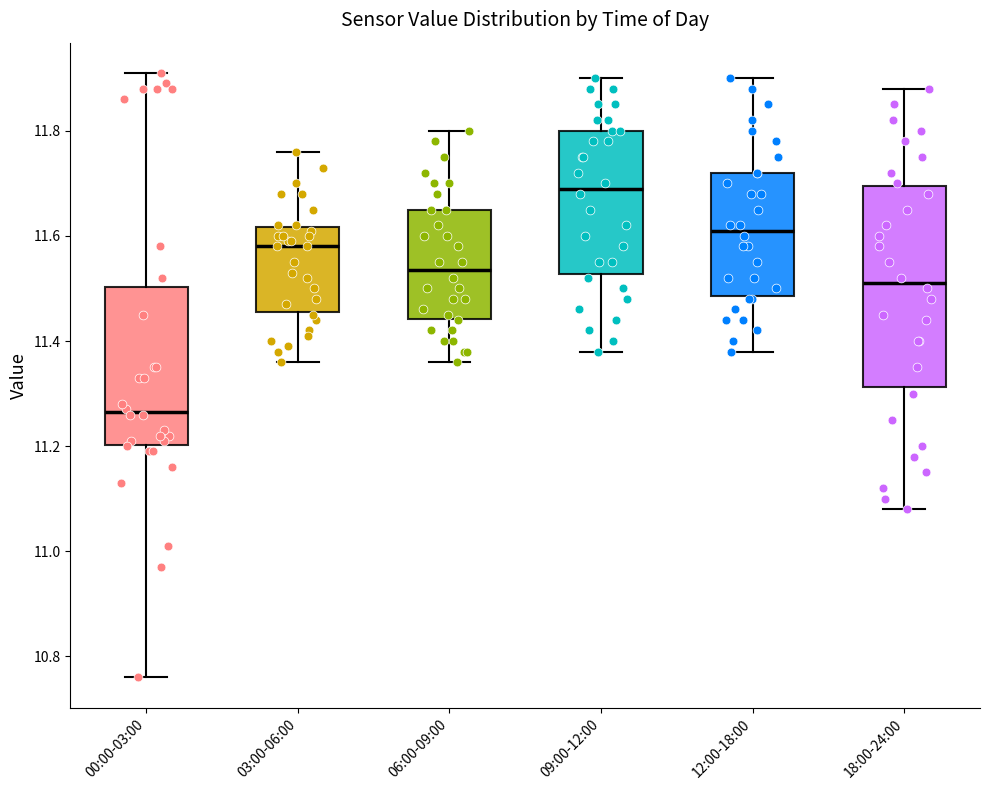

Which box has the lowest median line?

00:00-03:00